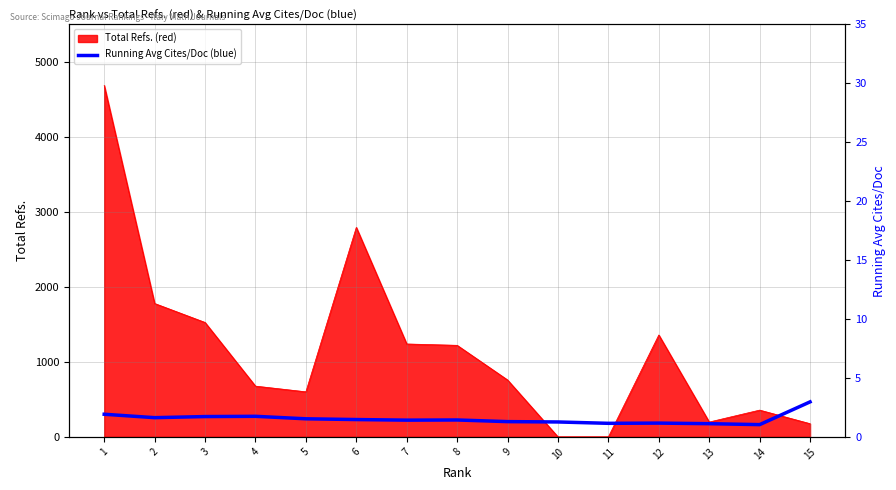

The value of Total Refs. (red) at 13 is 198. True or false?

True